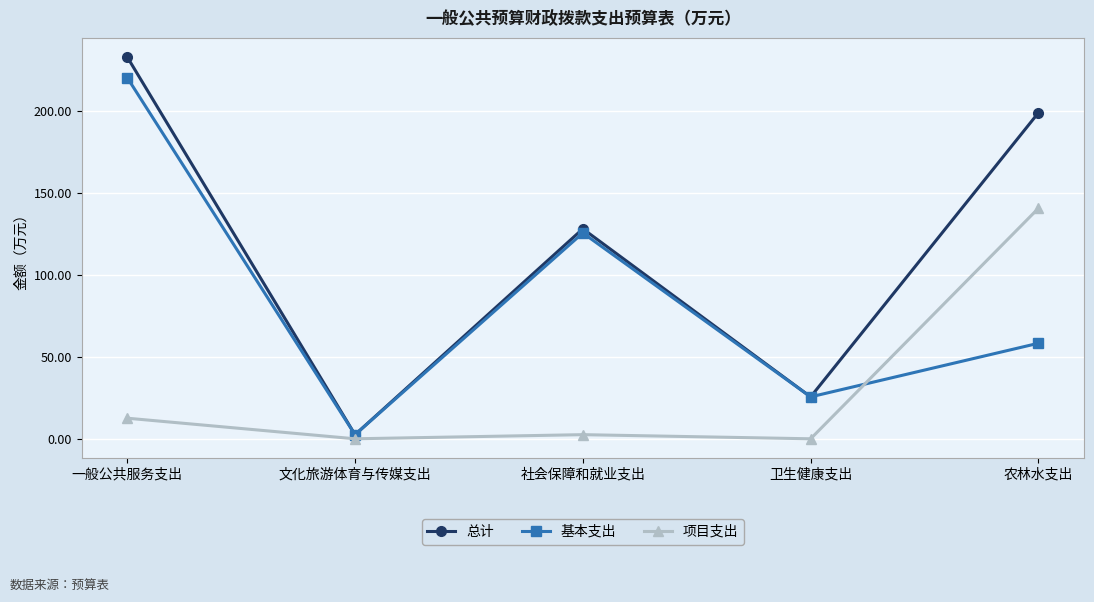

What is the greatest value displayed?

232.8